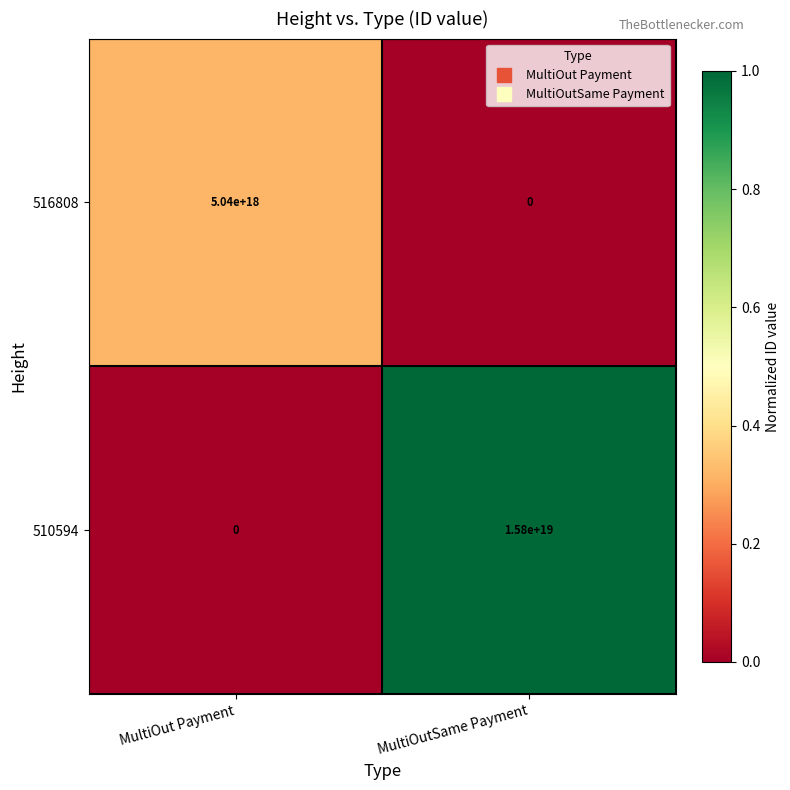

The value of 516808 at MultiOut Payment is 5040000000000000000. True or false?

True